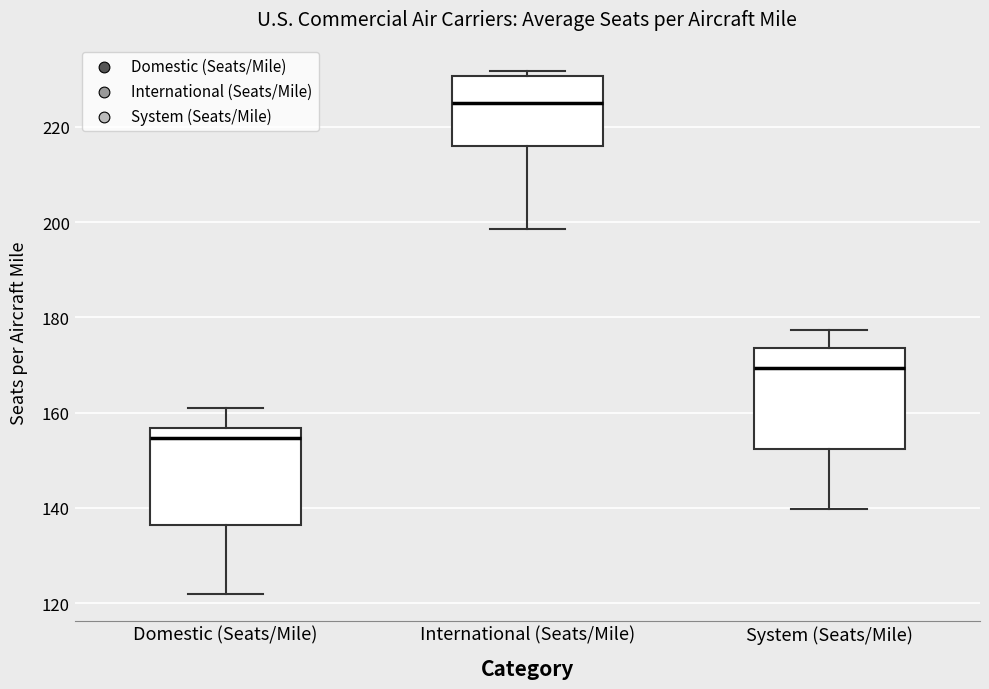

Which box's median line is the highest?

International (Seats/Mile)